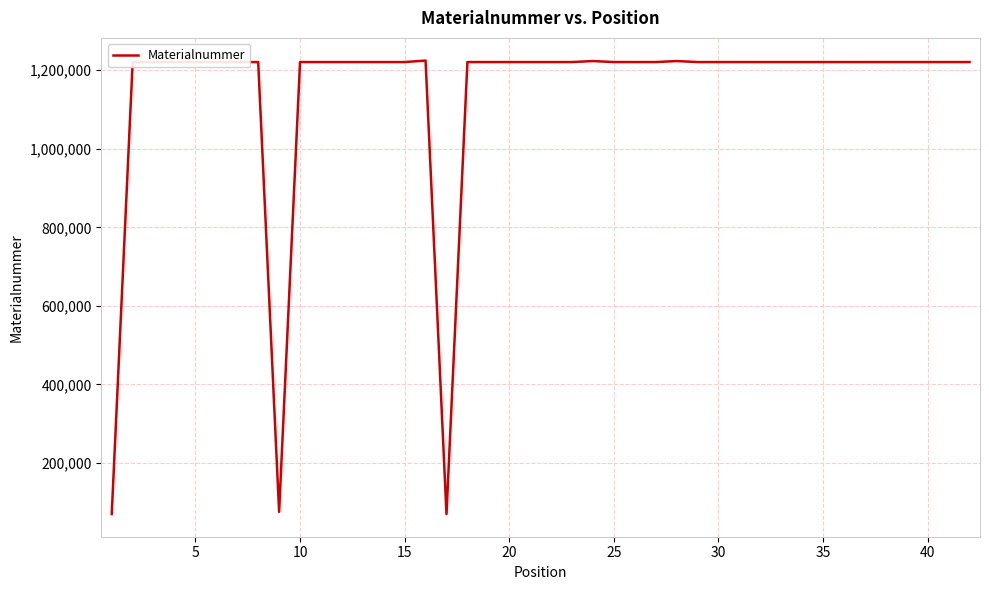

What is the greatest value displayed?

1224731